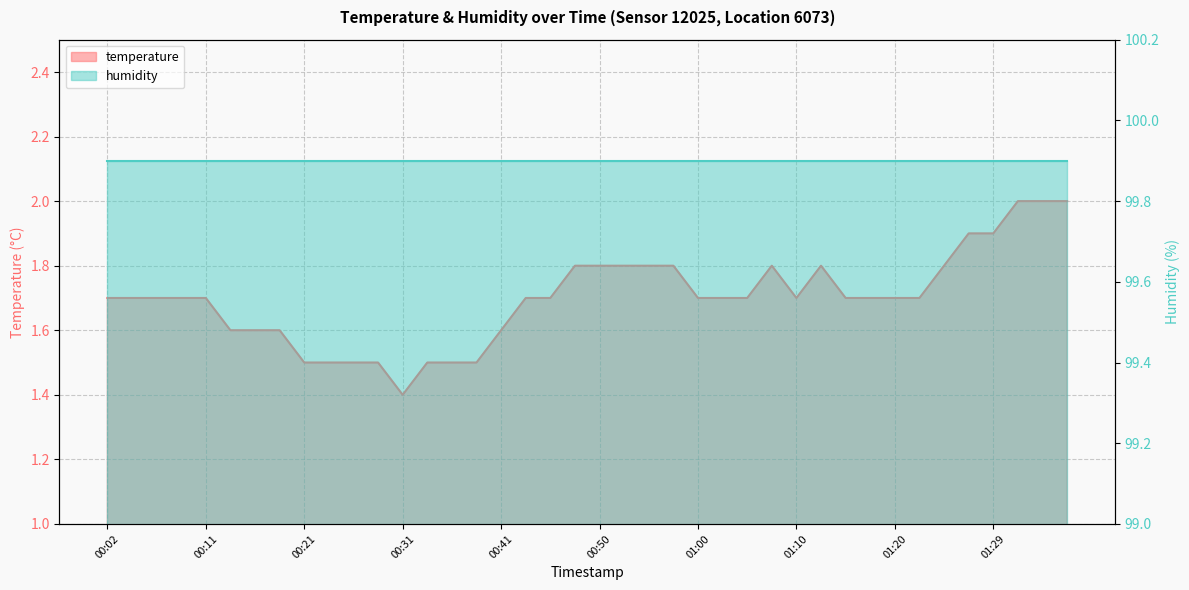

Which has a higher value, 01:05 or 01:37?

01:37